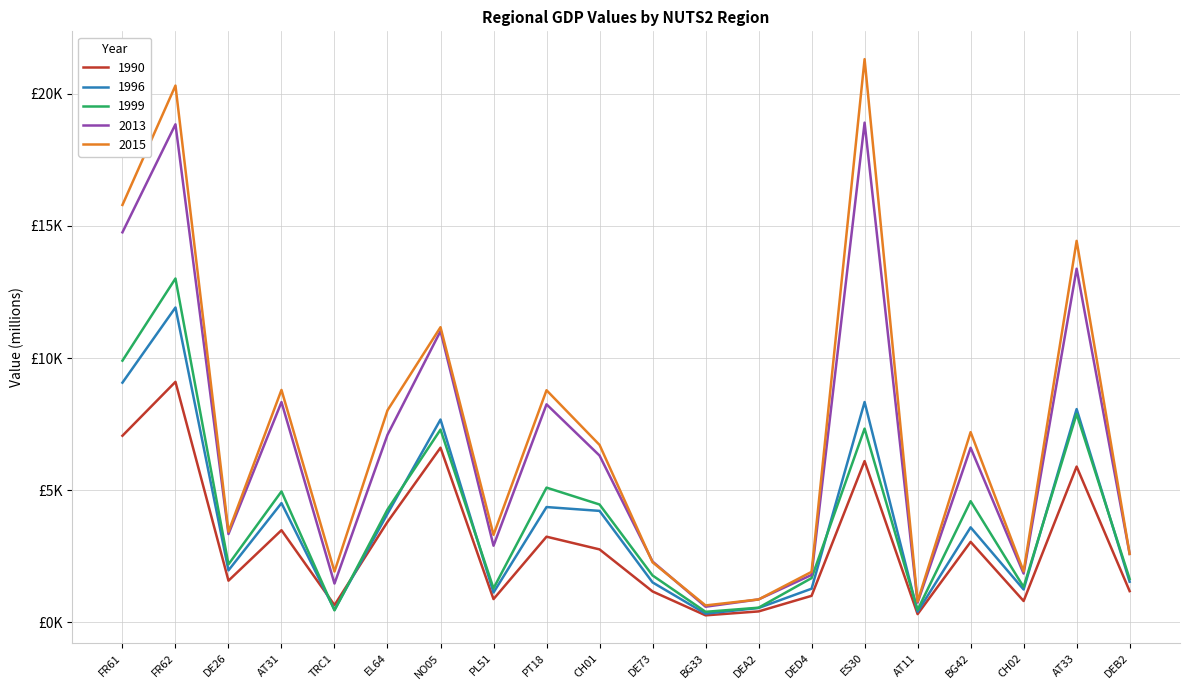

True or false: 2015 and 1999 cross at least once.

False